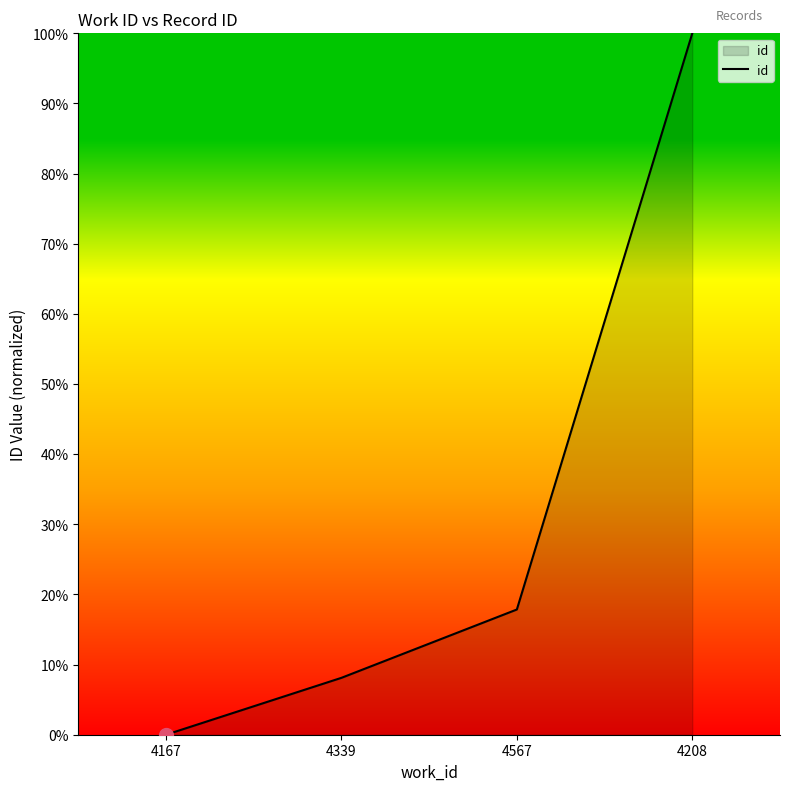

What is the average value?

31.5